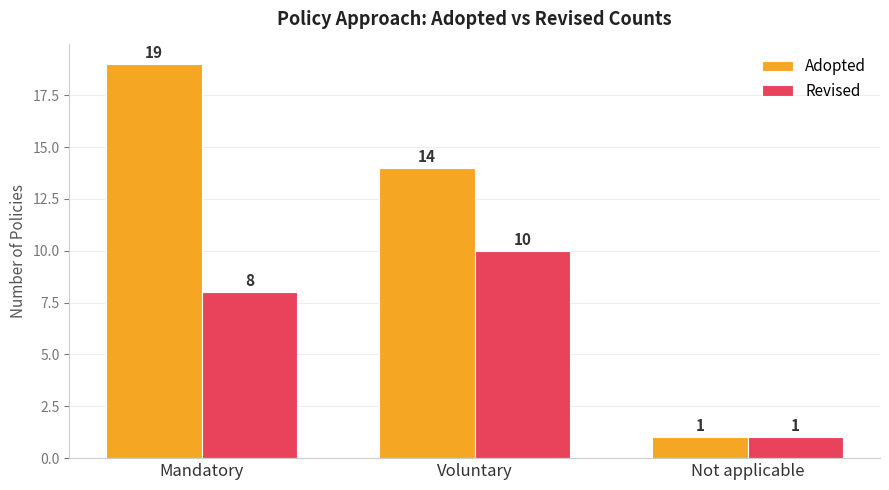

Reading right to left, what are all the values shown in this chart?

Adopted: 1	14	19
Revised: 1	10	8